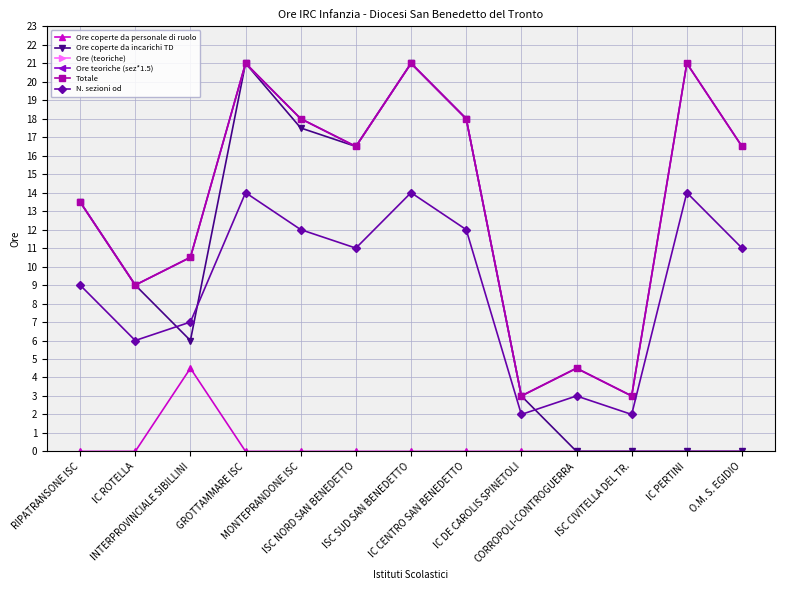

The value of Ore teoriche (sez*1.5) at IC PERTINI is 21.0. True or false?

True